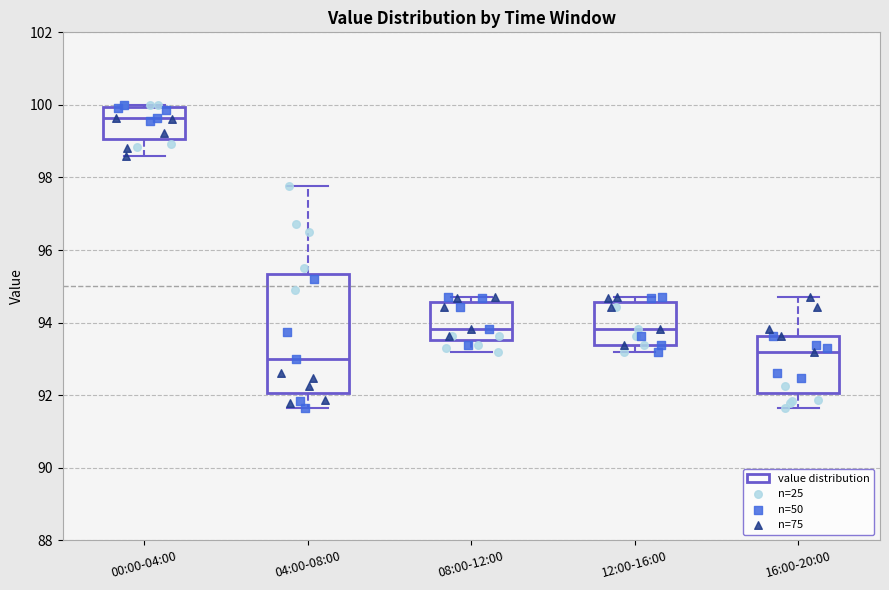

Which box has the highest median line?

00:00-04:00